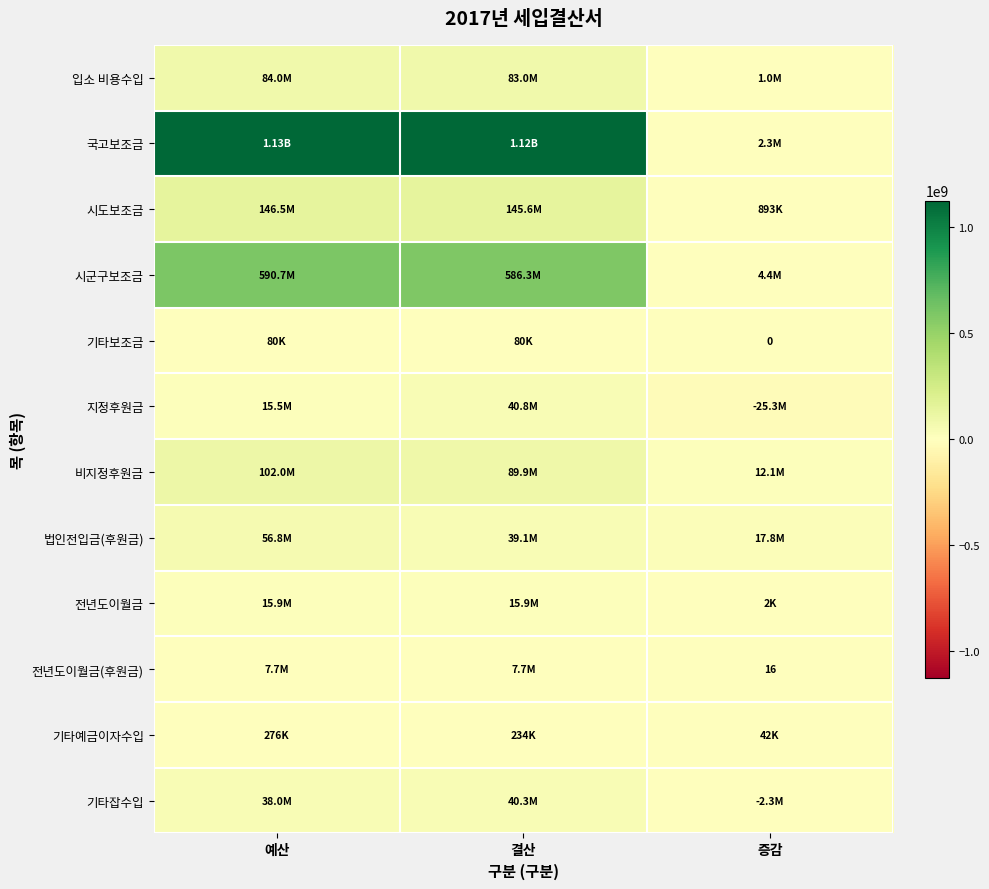

What is the sum of the 전년도이월금(후원금) values at 결산 and 증감?

7664000